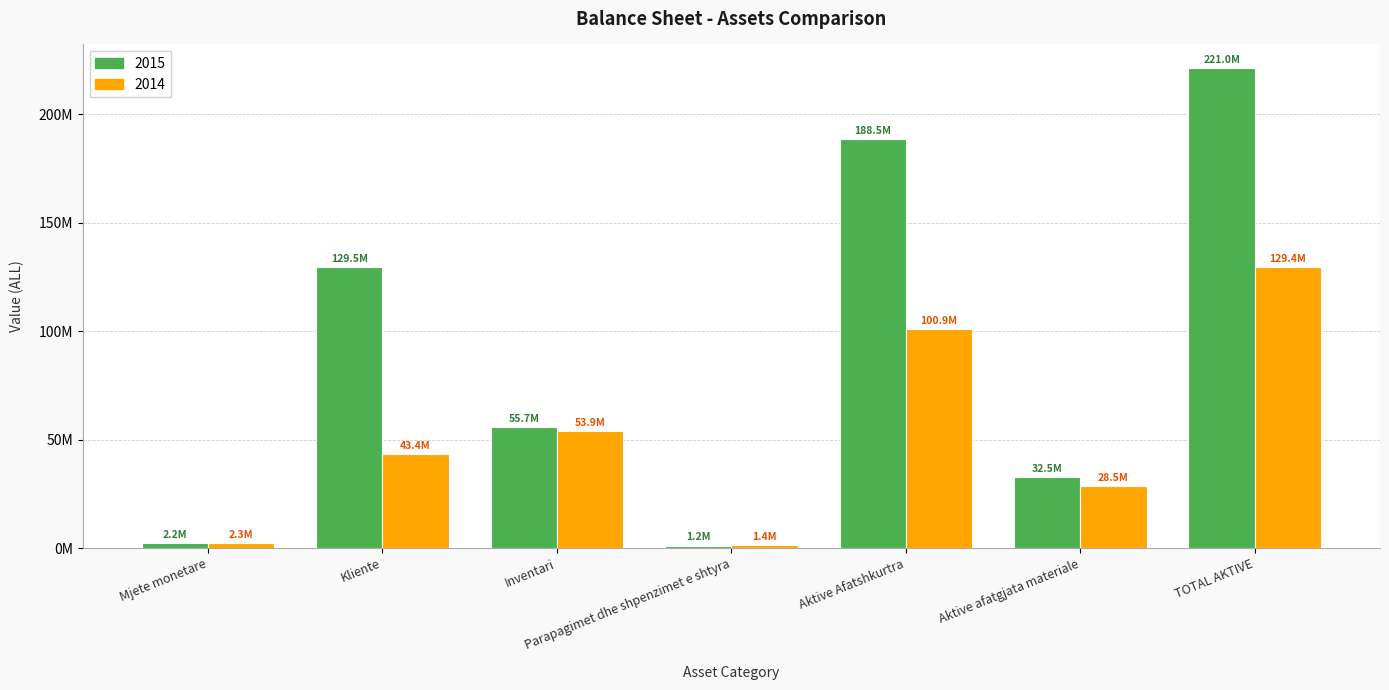

Are the bars horizontal?

No